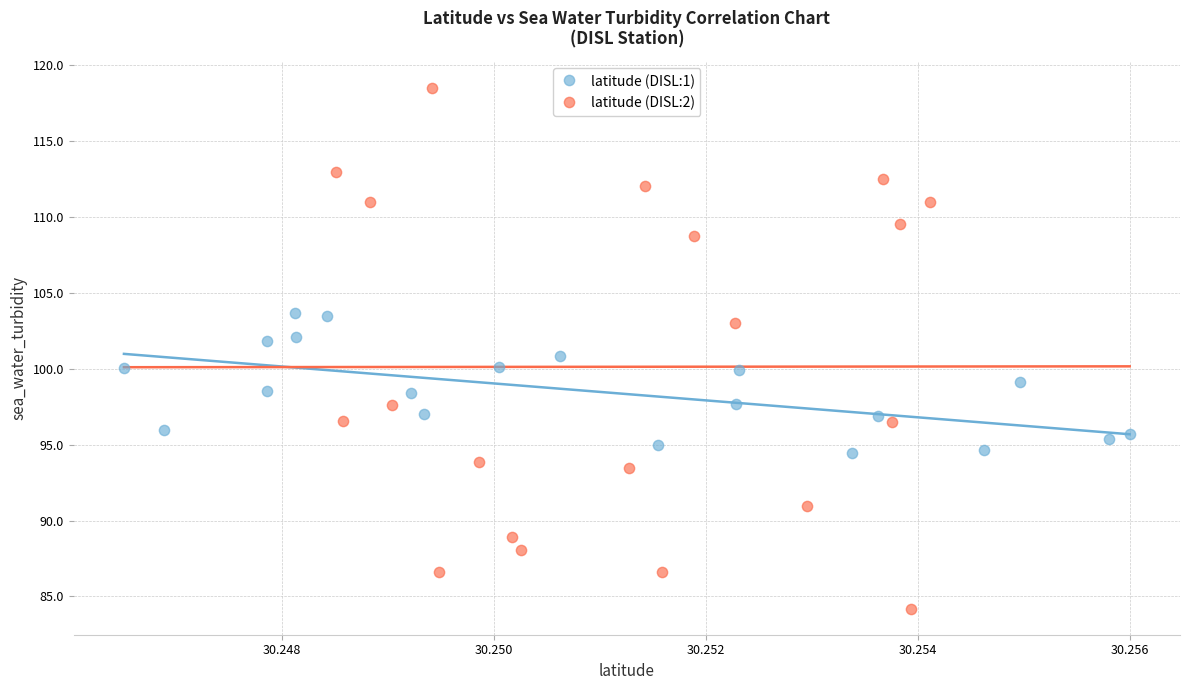

What are all the series names shown in the legend?

latitude (DISL:1), latitude (DISL:2)